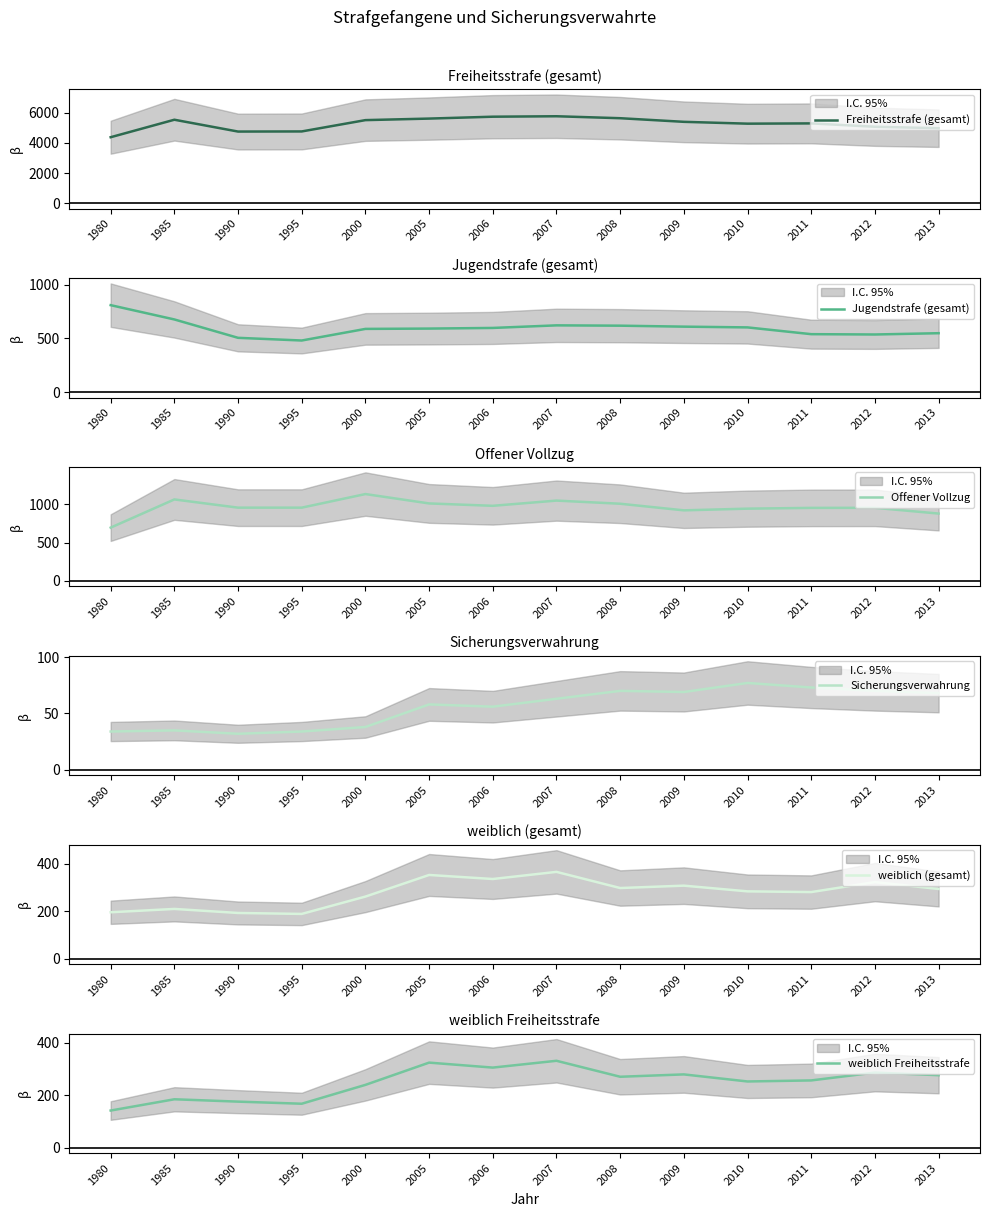

Reading left to right, extract all data points from this chart.

Freiheitsstrafe (gesamt): 4377	5537	4752	4760	5511	5613	5738	5768	5638	5398	5276	5294	5071	4975
Jugendstrafe (gesamt): 809	676	505	480	588	591	597	621	618	609	602	539	536	548
Offener Vollzug: 695	1062	955	955	1132	1010	979	1047	1006	920	942	952	953	878
Sicherungsverwahrung: 34	35	32	34	38	58	56	63	70	69	77	73	70	68
weiblich (gesamt): 196	210	193	189	262	353	336	366	298	308	284	281	323	294
weiblich Freiheitsstrafe: 142	185	176	168	240	325	306	332	271	280	253	257	287	277